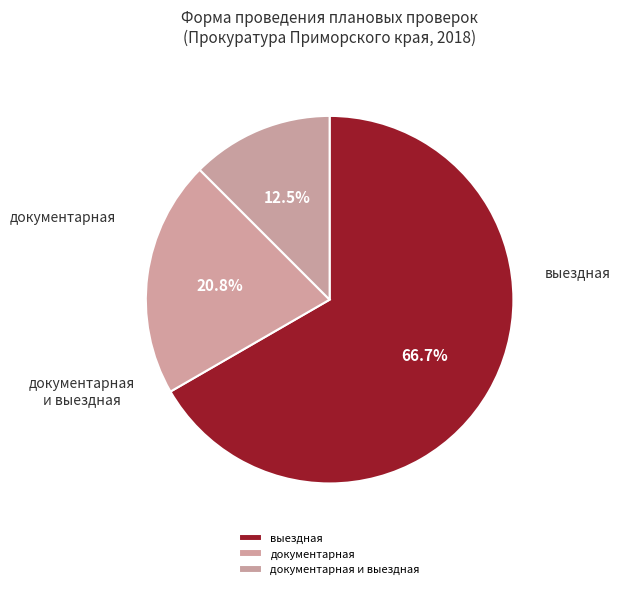

Is there a majority slice in this chart?

Yes